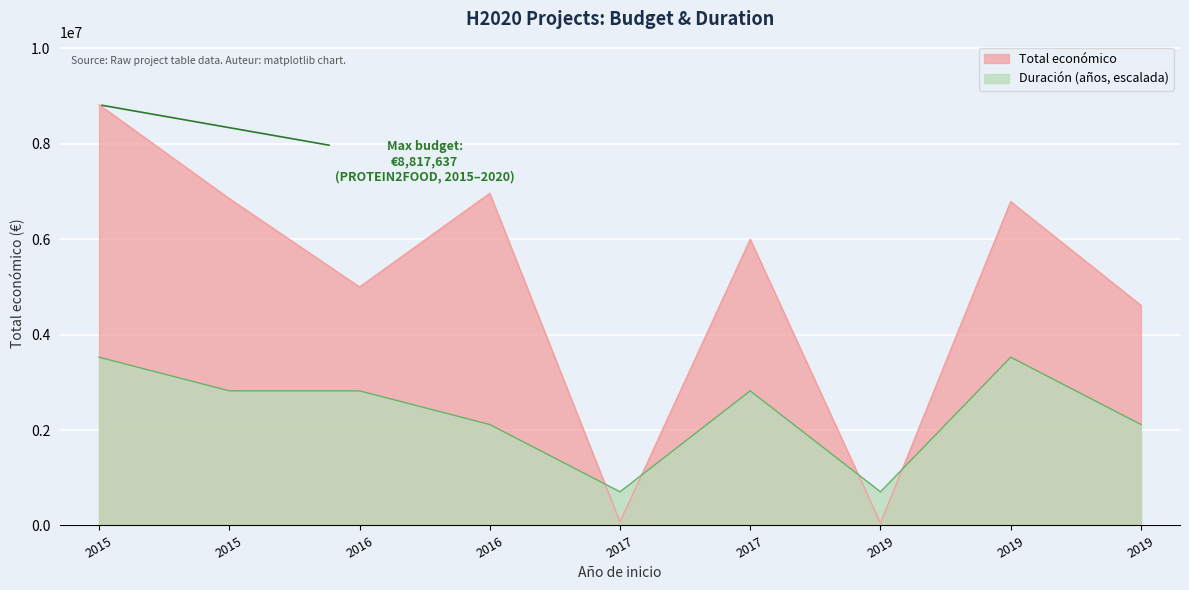

Count the number of values greater than 5996175.

4